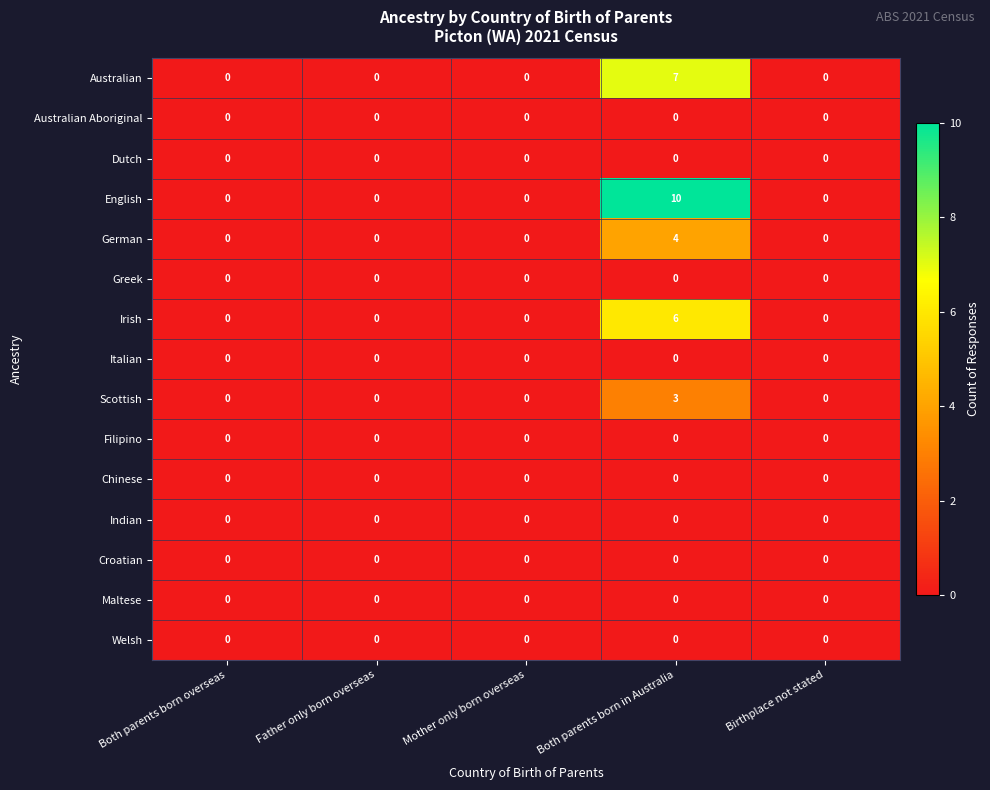

Is it true that Welsh equals 0 at Mother only born overseas?

True